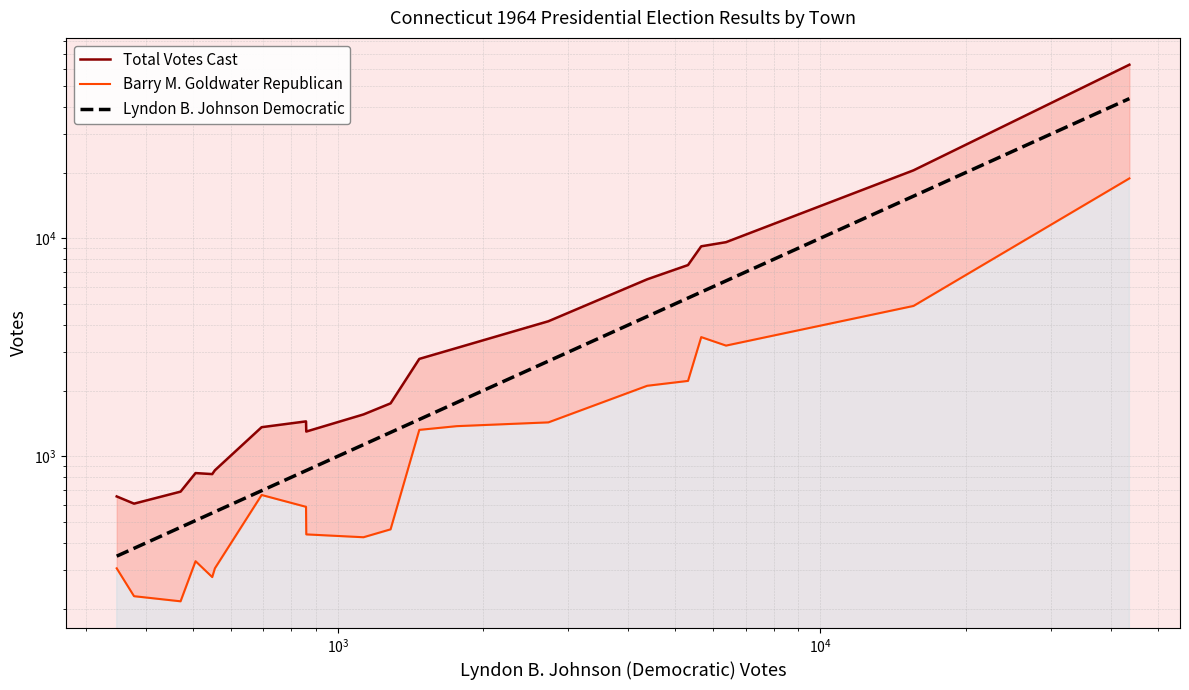

What is the difference between the maximum and minimum values in the Total Votes Cast series?

61922